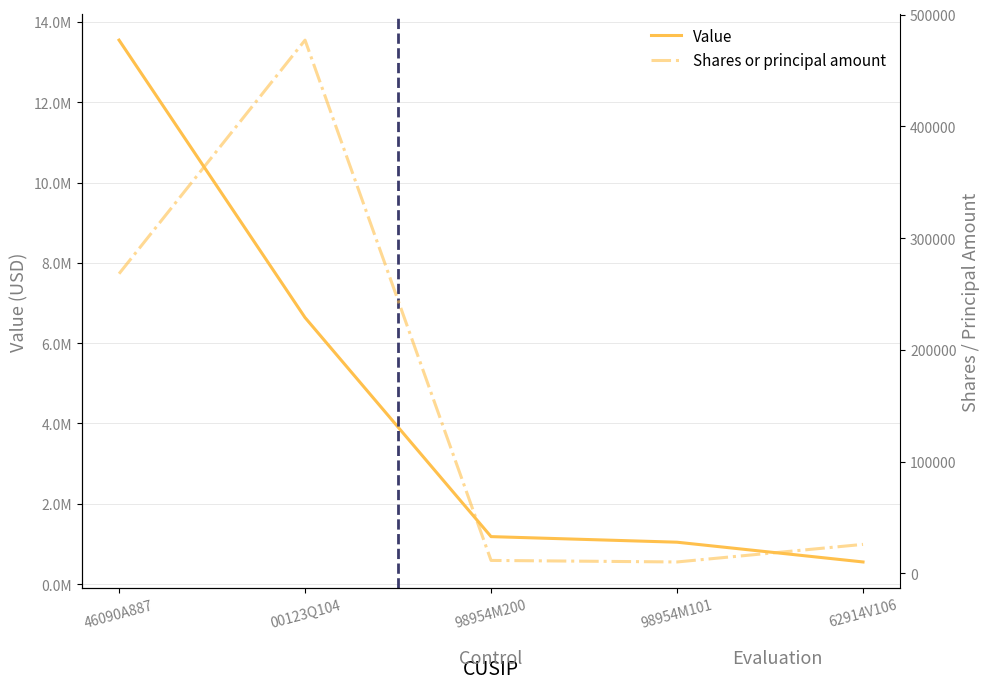

Between 00123Q104 and 98954M200, which is larger?

00123Q104